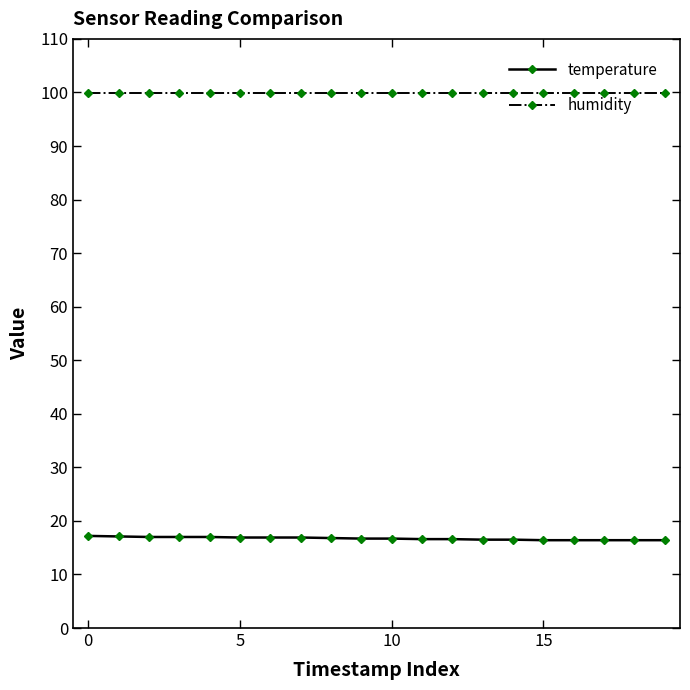

What is the value of the temperature point at the 6th from the left?

16.9